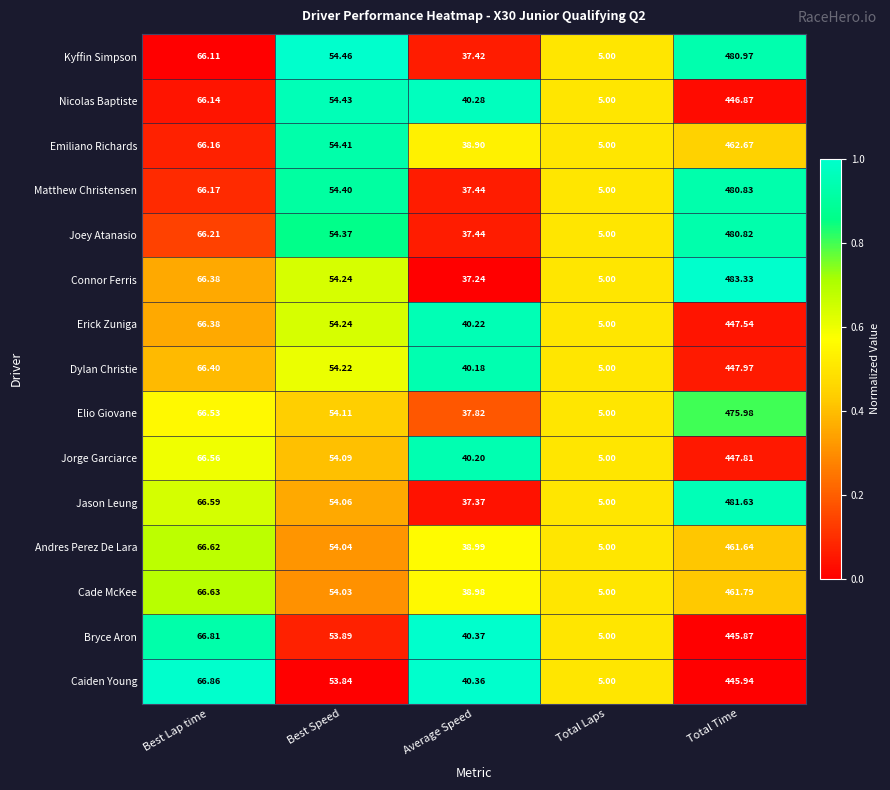

At which category does the chart reach its peak across all series?

Total Time